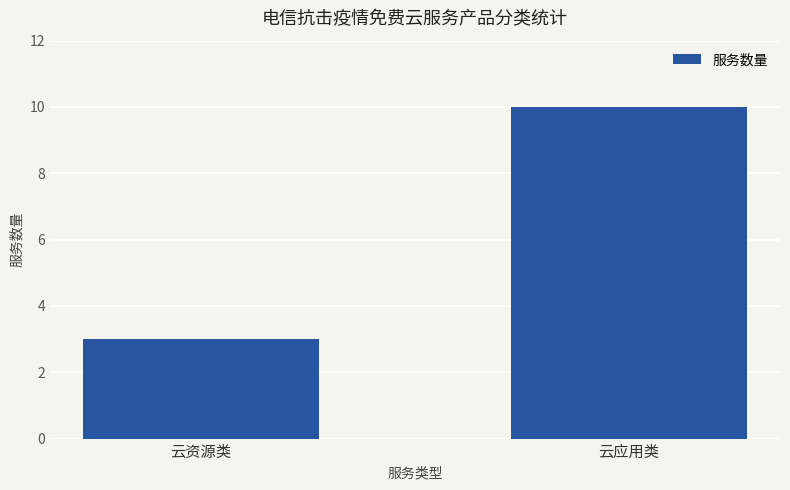

Does the chart contain stacked bars?

No